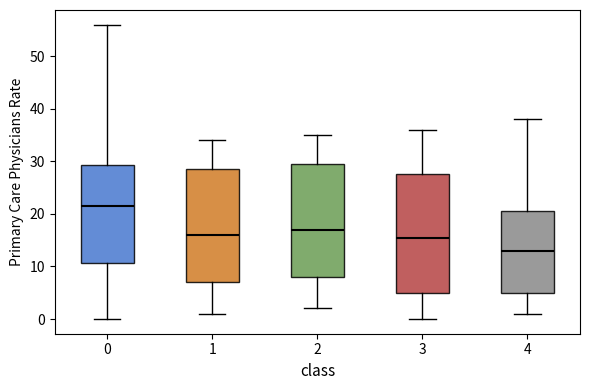

Where is the upper edge of the box at x = 0 on the y-axis? The values are not printed on the chart, so give them approximately, as read against the axis.

29